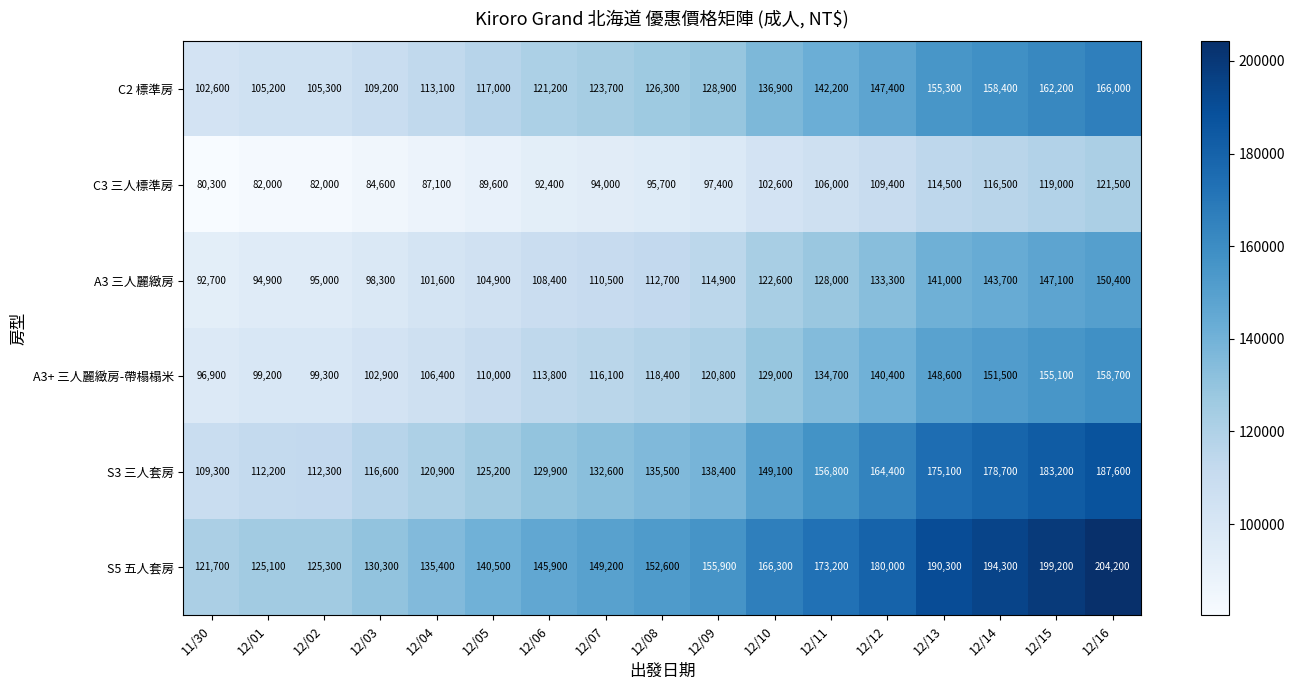

Rank the series by their maximum value, from lowest to highest.

C3 三人標準房, A3 三人麗緻房, A3+ 三人麗緻房-帶榻榻米, C2 標準房, S3 三人套房, S5 五人套房